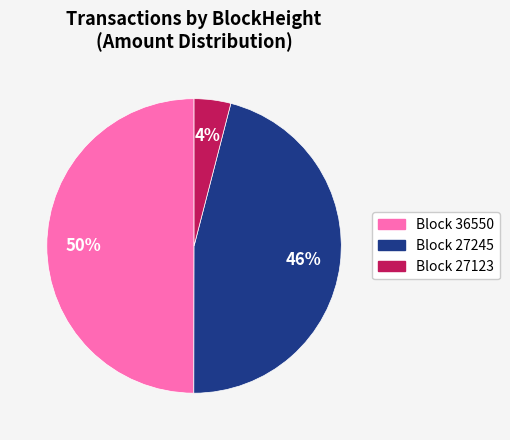

To the nearest percent, what is the average slice percentage?

33%